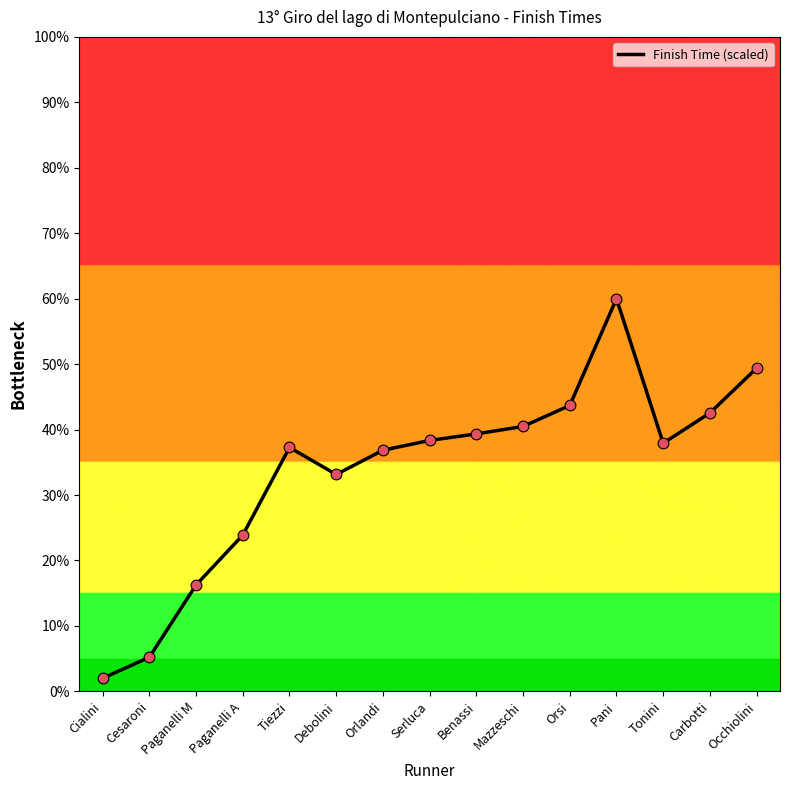

Between Debolini and Paganelli M, which is larger?

Debolini